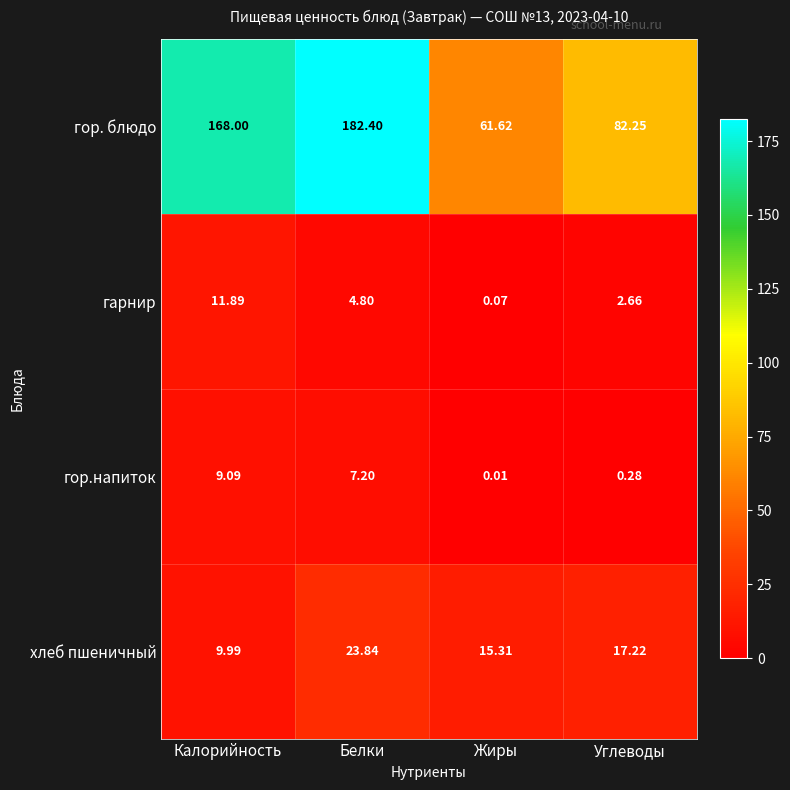

At which category does the chart reach its minimum across all series?

Жиры